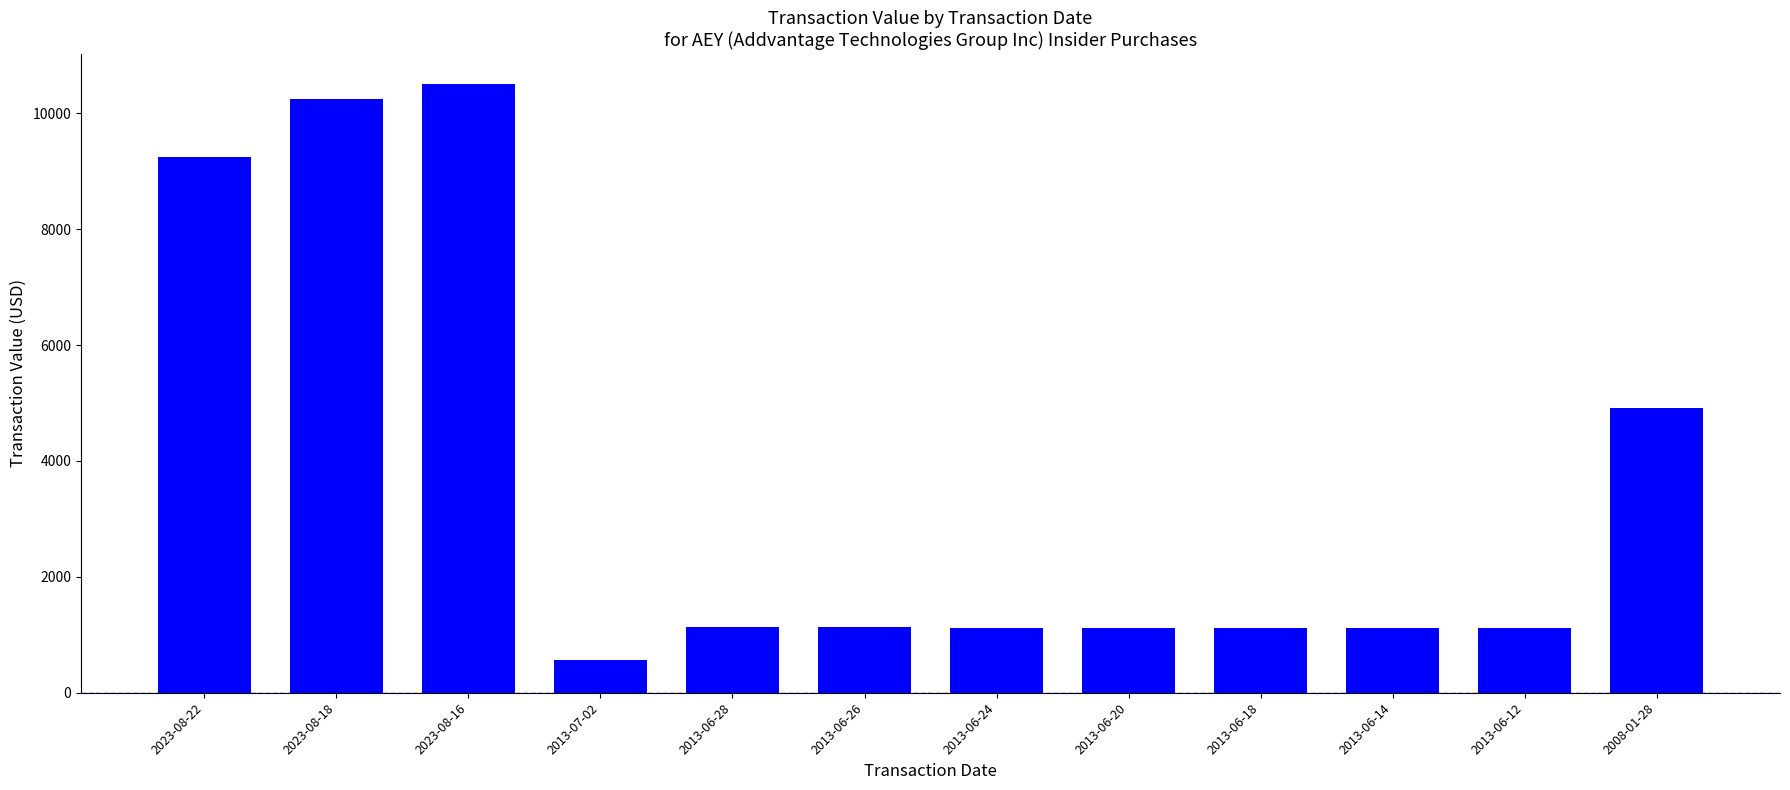

Does the chart contain any negative values?

No